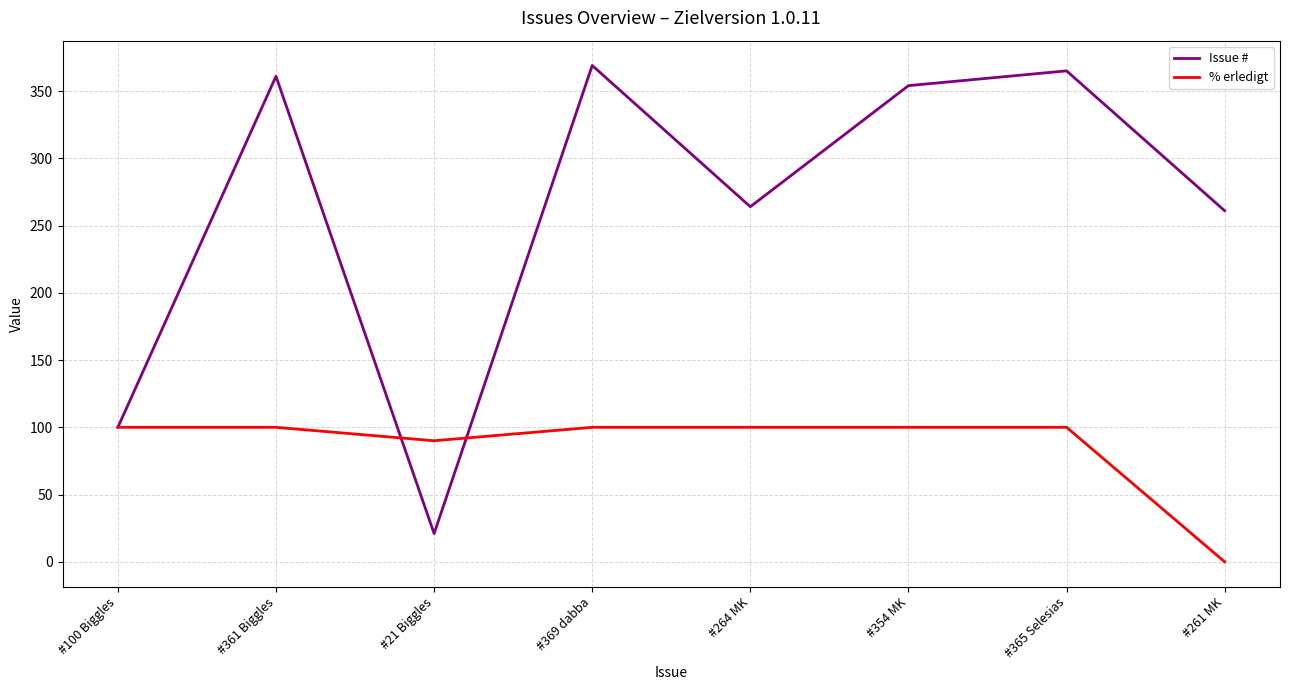

Reading right to left, extract all data points from this chart.

Issue #: #261 MK=261	#365 Selesias=365	#354 MK=354	#264 MK=264	#369 dabba=369	#21 Biggles=21	#361 Biggles=361	#100 Biggles=100
% erledigt: #261 MK=0	#365 Selesias=100	#354 MK=100	#264 MK=100	#369 dabba=100	#21 Biggles=90	#361 Biggles=100	#100 Biggles=100